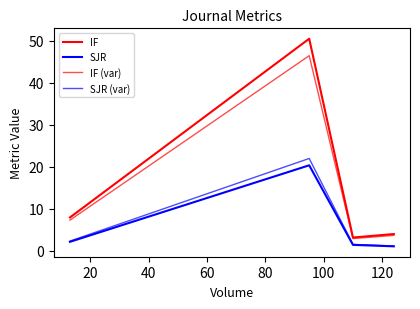

How many lines are shown in the chart?

4